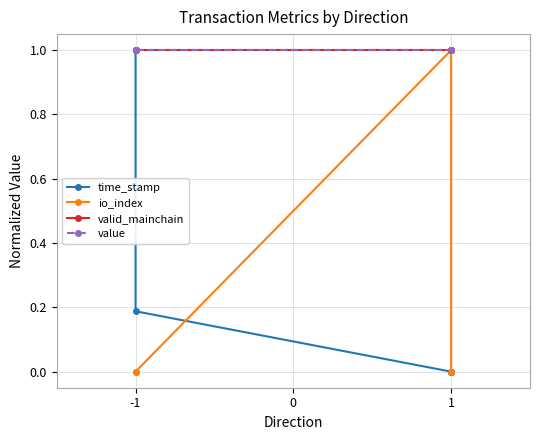

Reading left to right, what are all the values shown in this chart?

time_stamp: 1.0	0.2	0.0	0.0
io_index: 0.0	0.0	1.0	0.0
valid_mainchain: 1.0	1.0	1.0	1.0
value: 1.0	1.0	1.0	1.0